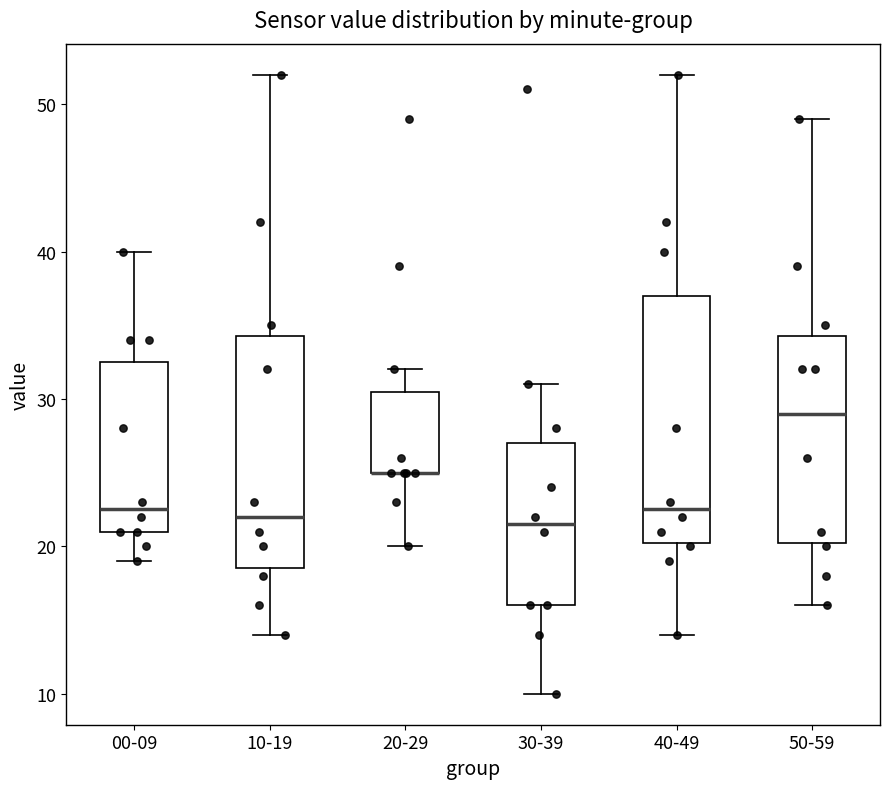

Reading left to right, transcribe this box plot: for each box, give where its median line is, the range the box spans, and where its two whiskers end, as read against the y-axis. The values are not printed on the chart, so give them approximately, as read against the axis.

00-09: median 23, box 21 to 33, whiskers 19 to 40
10-19: median 22, box 19 to 34, whiskers 14 to 52
20-29: median 25 (drawn on the box's lower edge), box 25 to 31, whiskers 20 to 32
30-39: median 22, box 16 to 27, whiskers 10 to 31
40-49: median 23, box 20 to 37, whiskers 14 to 52
50-59: median 29, box 20 to 34, whiskers 16 to 49